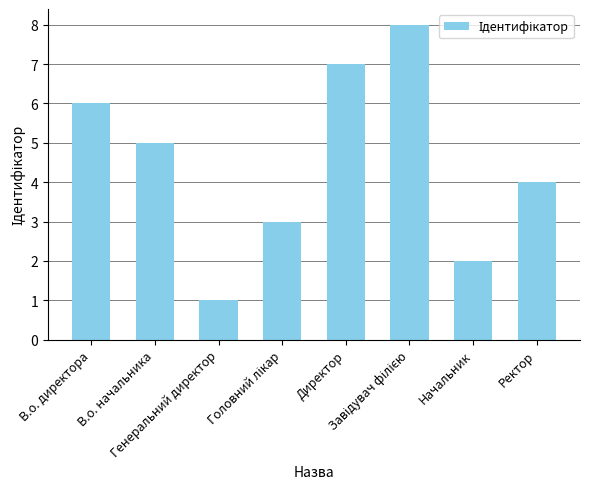

What is the difference between the maximum and minimum values?

7